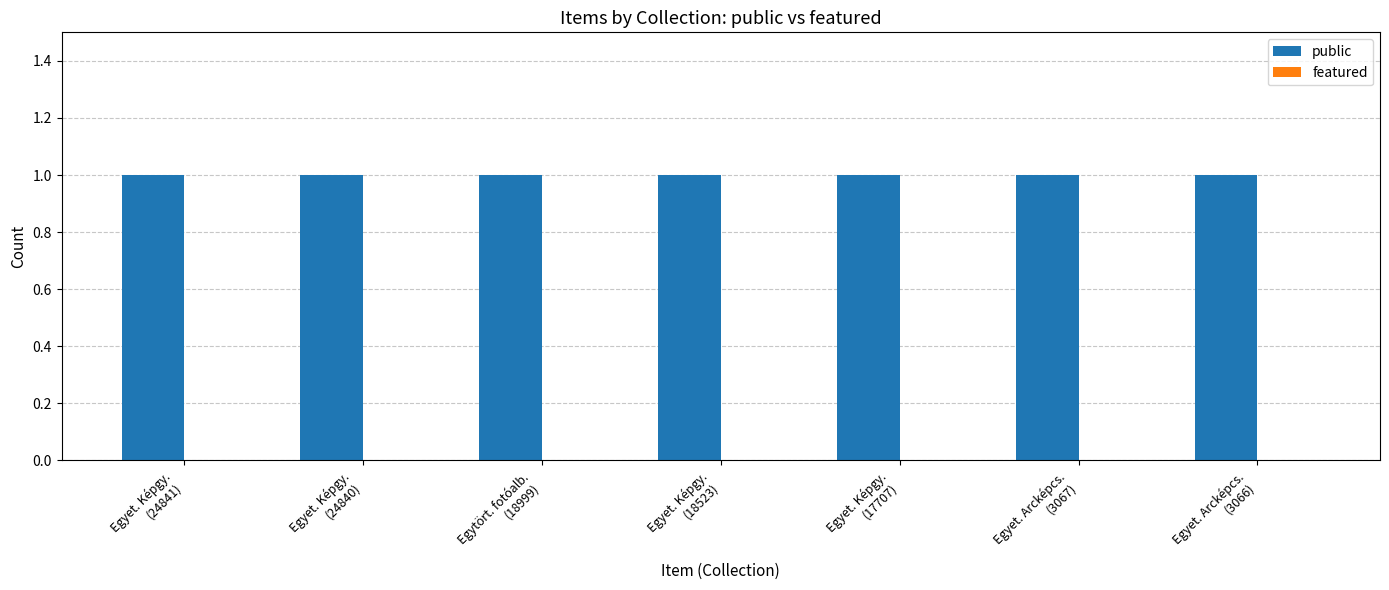

What is the label of the 1st bar from the right?

Egyet. Arcképcs.
(3066)